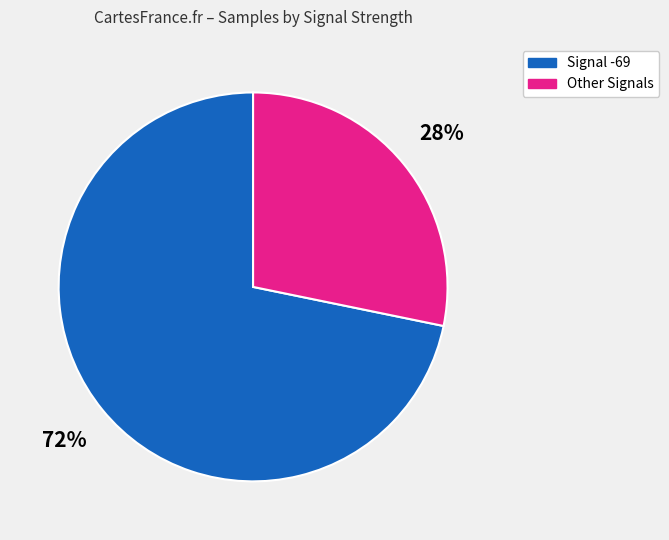

Does any single category account for the majority?

Yes